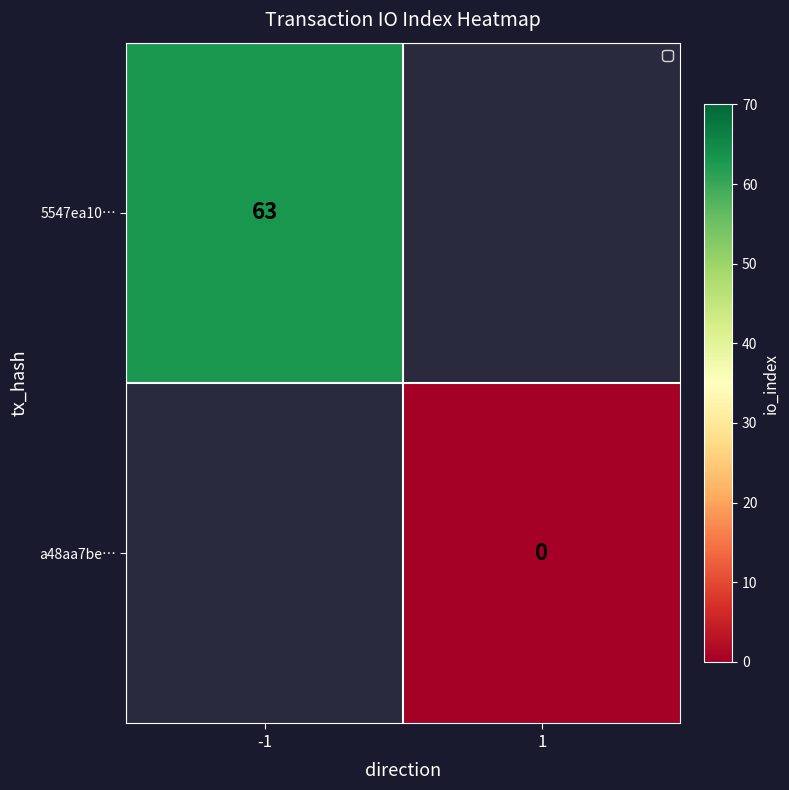

How many categories are shown in the chart?

2